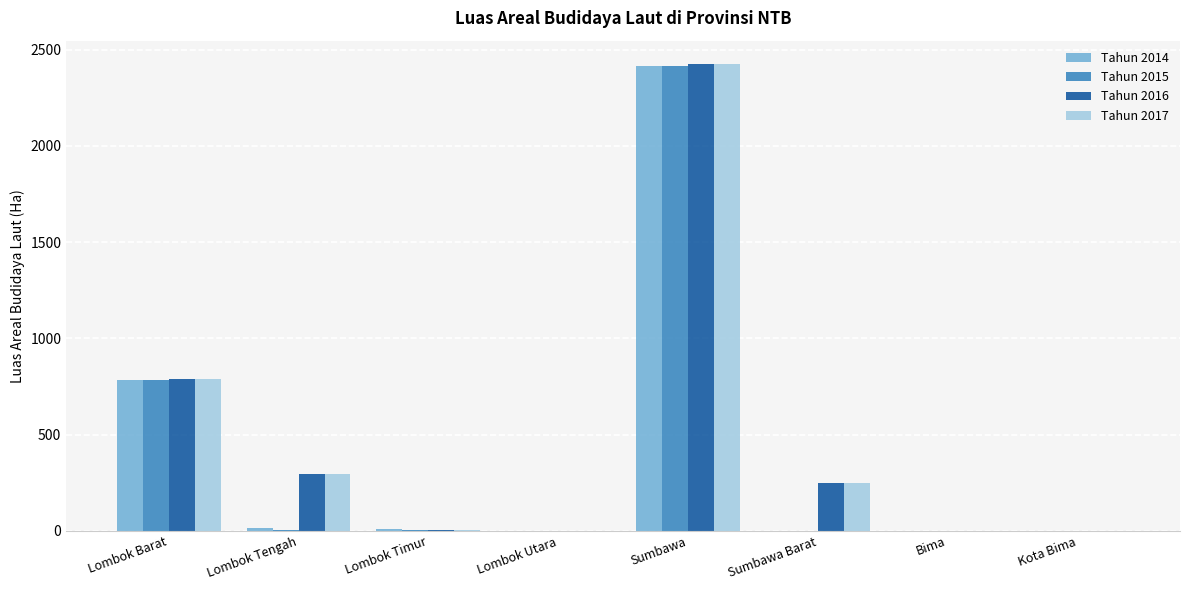

At which category is the sum across all series the highest?

Sumbawa